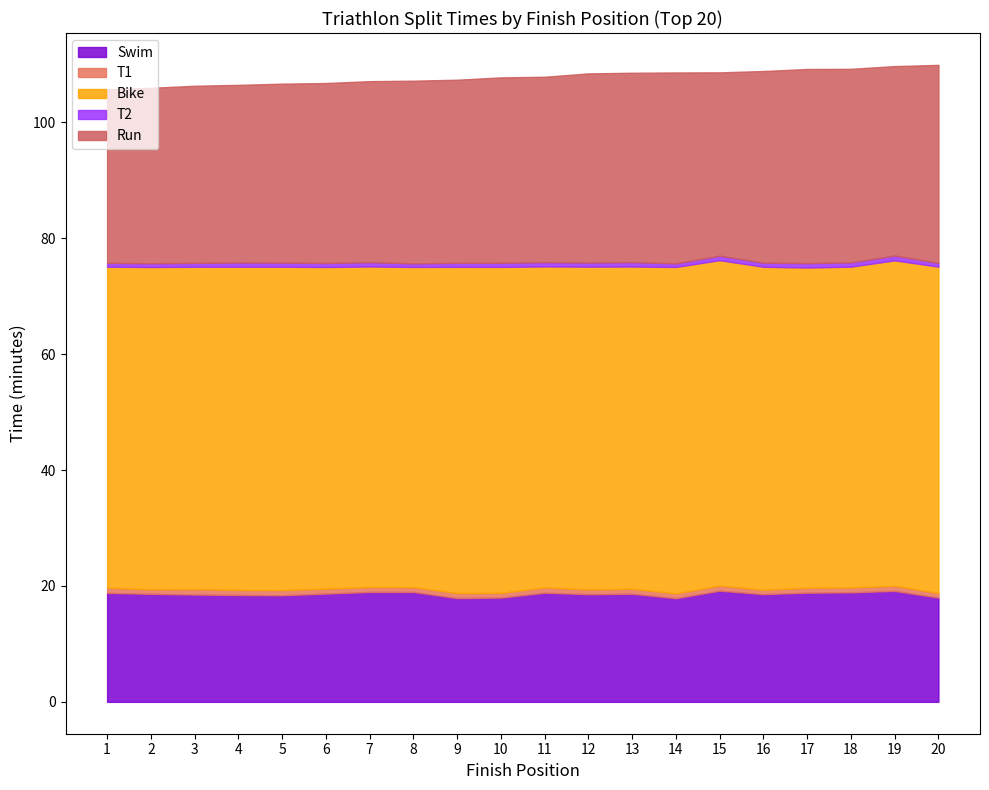

Reading left to right, what are all the values shown in this chart?

Swim: 1=18.8	2=18.6	3=18.5	4=18.4	5=18.4	6=18.7	7=19.0	8=19.0	9=17.9	10=18.0	11=18.8	12=18.6	13=18.7	14=17.9	15=19.2	16=18.6	17=18.8	18=18.9	19=19.1	20=18.0
T1: 1=0.9	2=0.8	3=0.9	4=0.9	5=0.9	6=0.8	7=0.8	8=0.8	9=0.9	10=0.8	11=0.9	12=0.8	13=0.8	14=0.8	15=0.9	16=0.7	17=0.8	18=0.8	19=0.9	20=0.8
Bike: 1=55.4	2=55.6	3=55.6	4=55.8	5=55.8	6=55.5	7=55.3	8=55.3	9=56.3	10=56.3	11=55.4	12=55.7	13=55.6	14=56.3	15=56.1	16=55.8	17=55.3	18=55.4	19=56.2	20=56.3
T2: 1=0.7	2=0.7	3=0.7	4=0.7	5=0.7	6=0.7	7=0.7	8=0.6	9=0.7	10=0.7	11=0.7	12=0.7	13=0.8	14=0.6	15=0.8	16=0.7	17=0.8	18=0.7	19=0.8	20=0.6
Run: 1=30.0	2=30.3	3=30.6	4=30.6	5=30.9	6=31.1	7=31.2	8=31.5	9=31.6	10=32.0	11=32.0	12=32.6	13=32.7	14=32.9	15=31.6	16=33.1	17=33.5	18=33.4	19=32.7	20=34.2